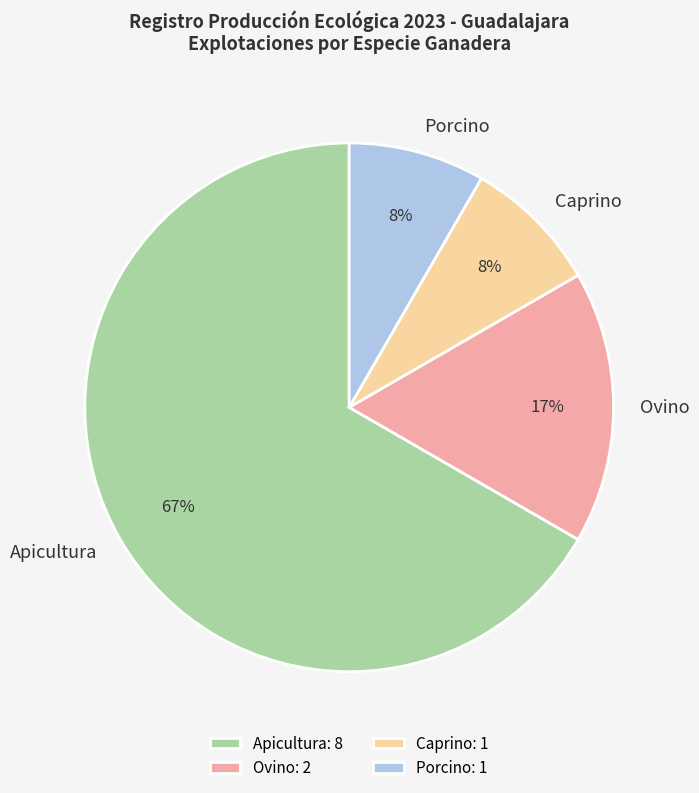

Which slice is the largest?

Apicultura